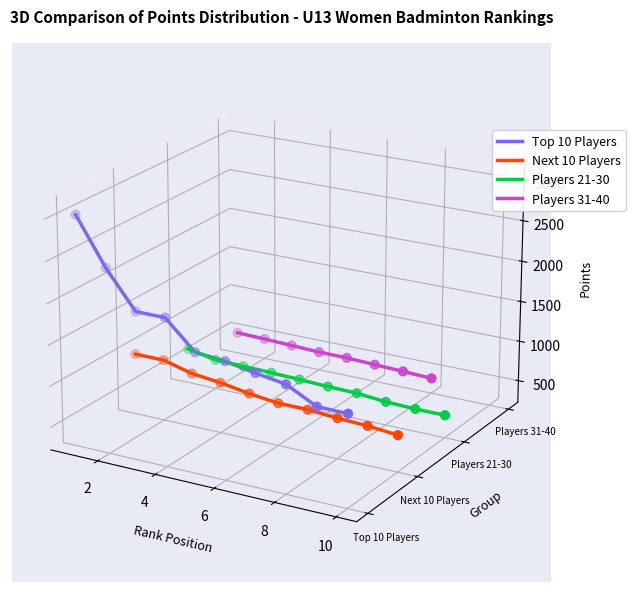

Which series reaches the minimum Y coordinate?

Next 10 Players